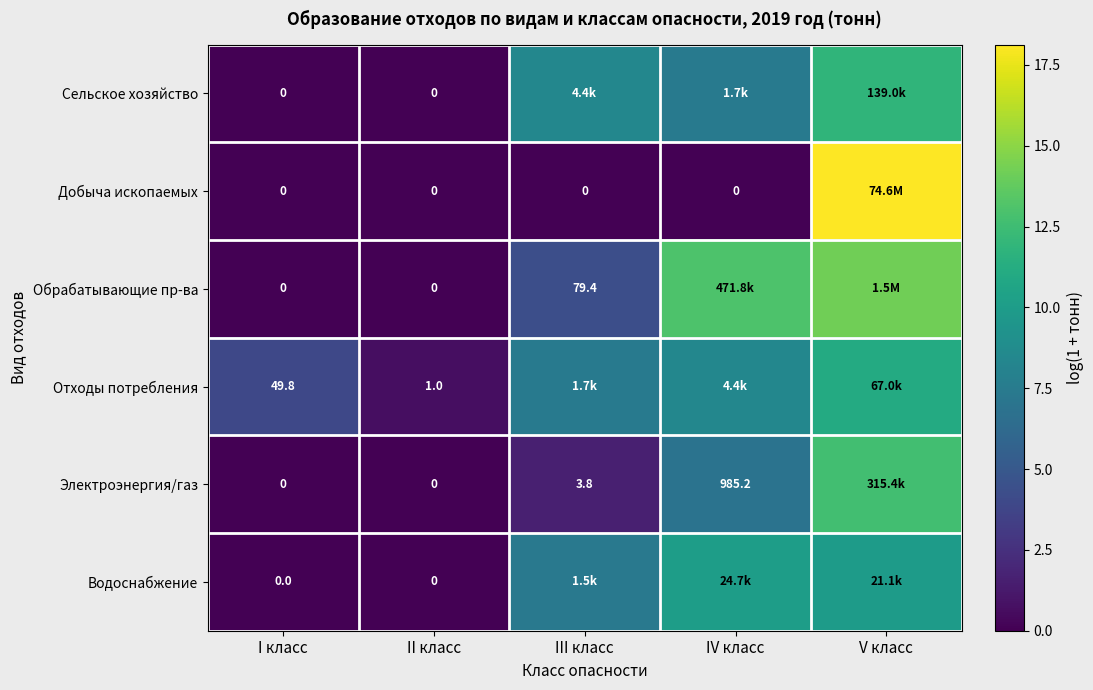

What is the average value of the Обрабатывающие пр-ва series?

6.3